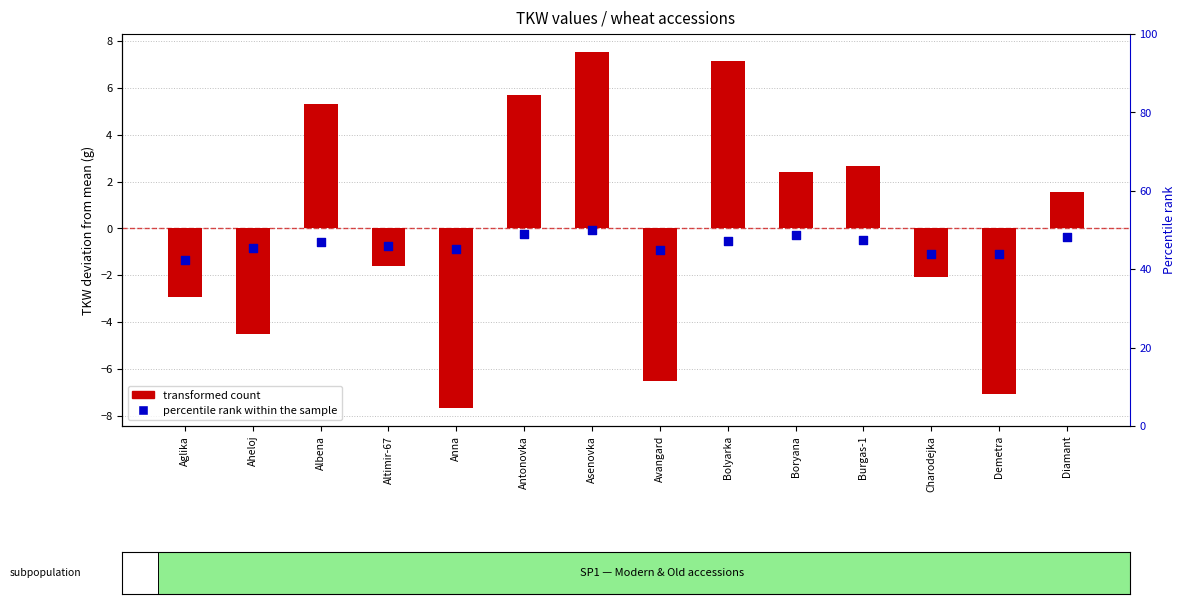

Which series has the largest Y range (max minus min)?

transformed count